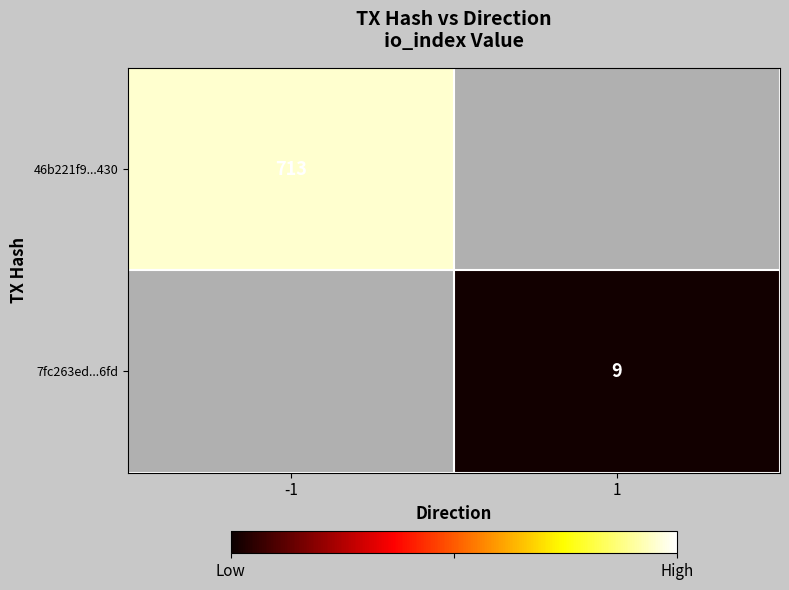

The value of 7fc263ed...6fd at 1 is 9. True or false?

True